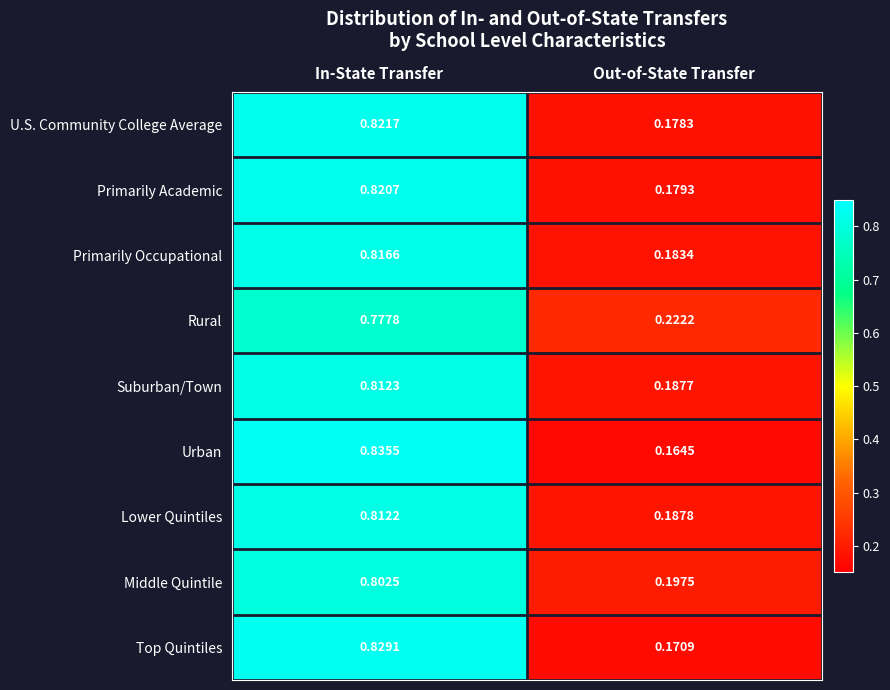

List the series in order of their peak value, highest first.

Urban, Top Quintiles, U.S. Community College Average, Primarily Academic, Primarily Occupational, Suburban/Town, Lower Quintiles, Middle Quintile, Rural